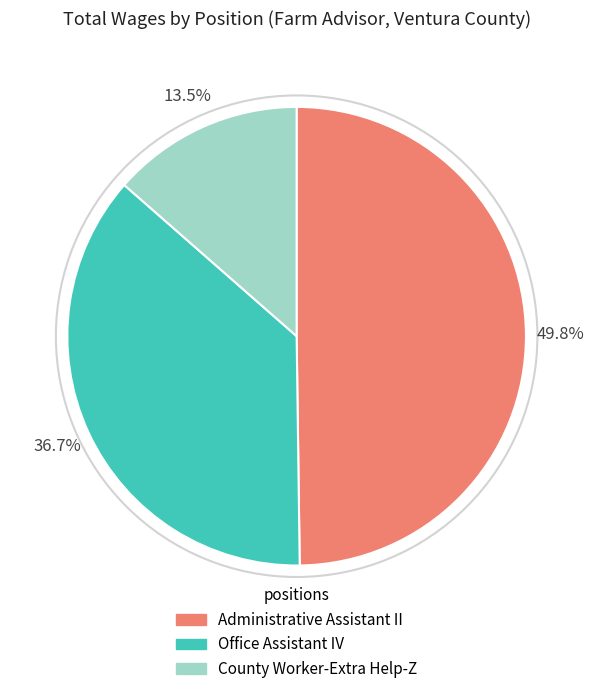

Rank the categories by value from highest to lowest.

Administrative Assistant II, Office Assistant IV, County Worker-Extra Help-Z